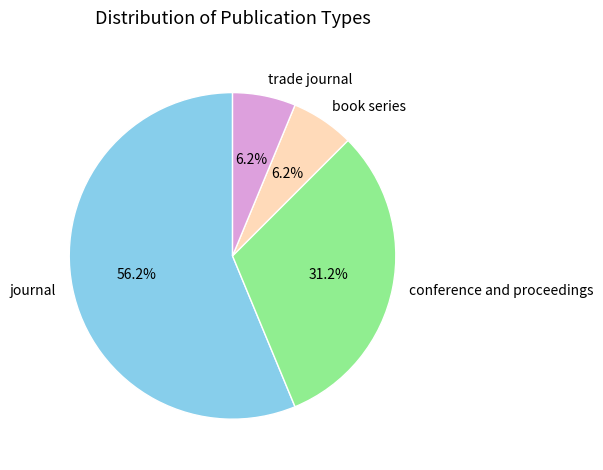

To the nearest percent, what portion does journal represent?

56%